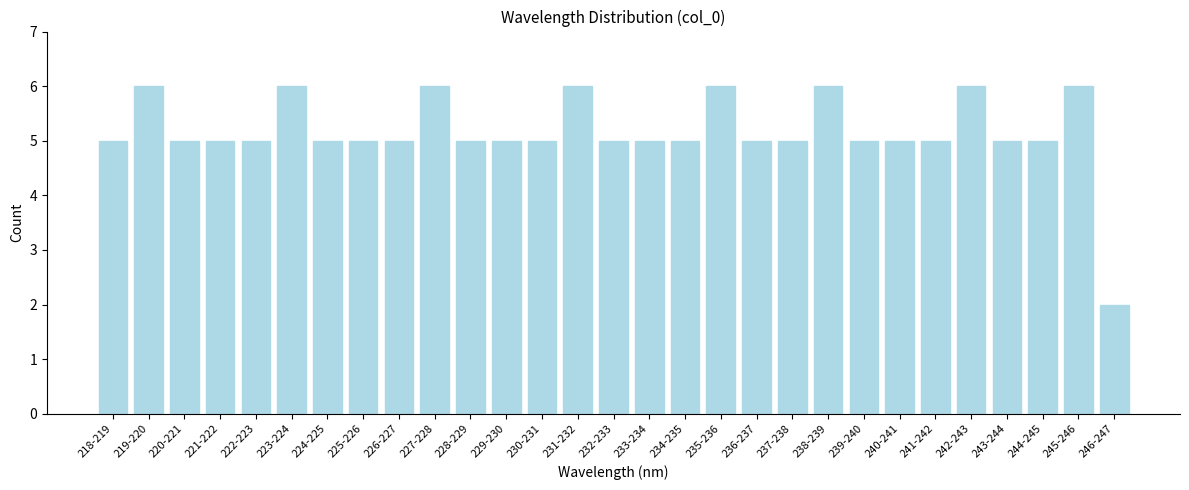

Reading left to right, what are all the values shown in this chart?

5	6	5	5	5	6	5	5	5	6	5	5	5	6	5	5	5	6	5	5	6	5	5	5	6	5	5	6	2